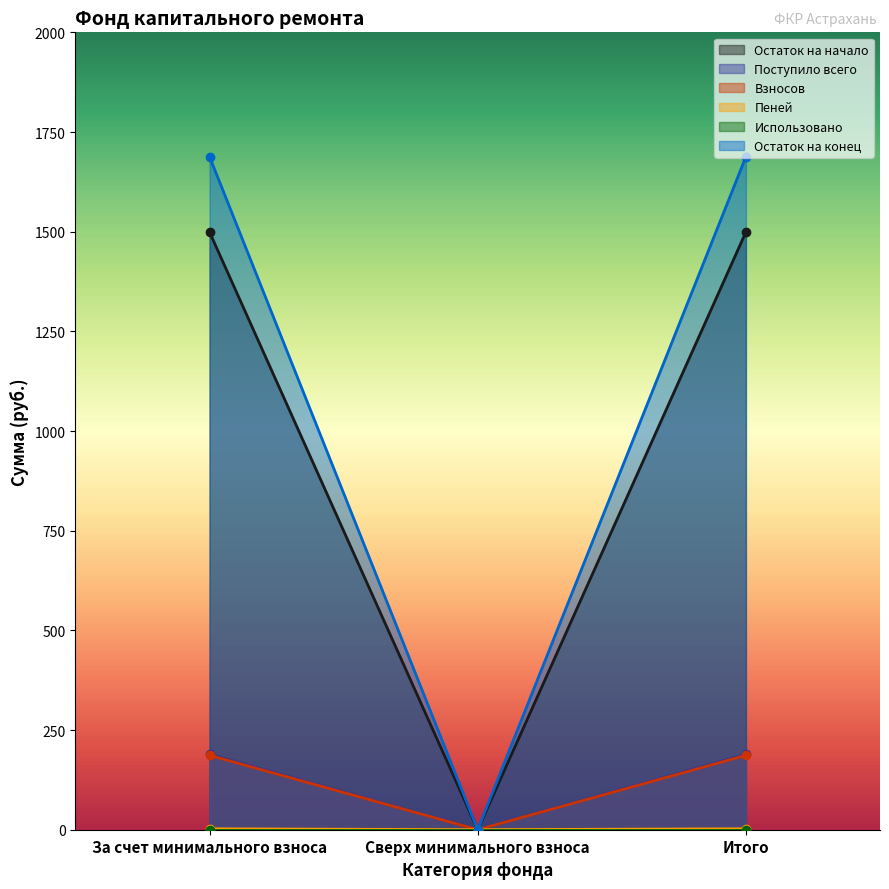

True or false: Поступило всего has a value of 189.0 at За счет минимального взноса.

True